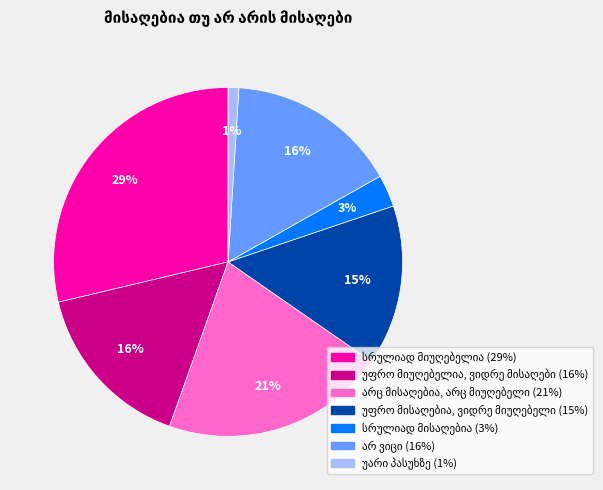

Is there a majority slice in this chart?

No